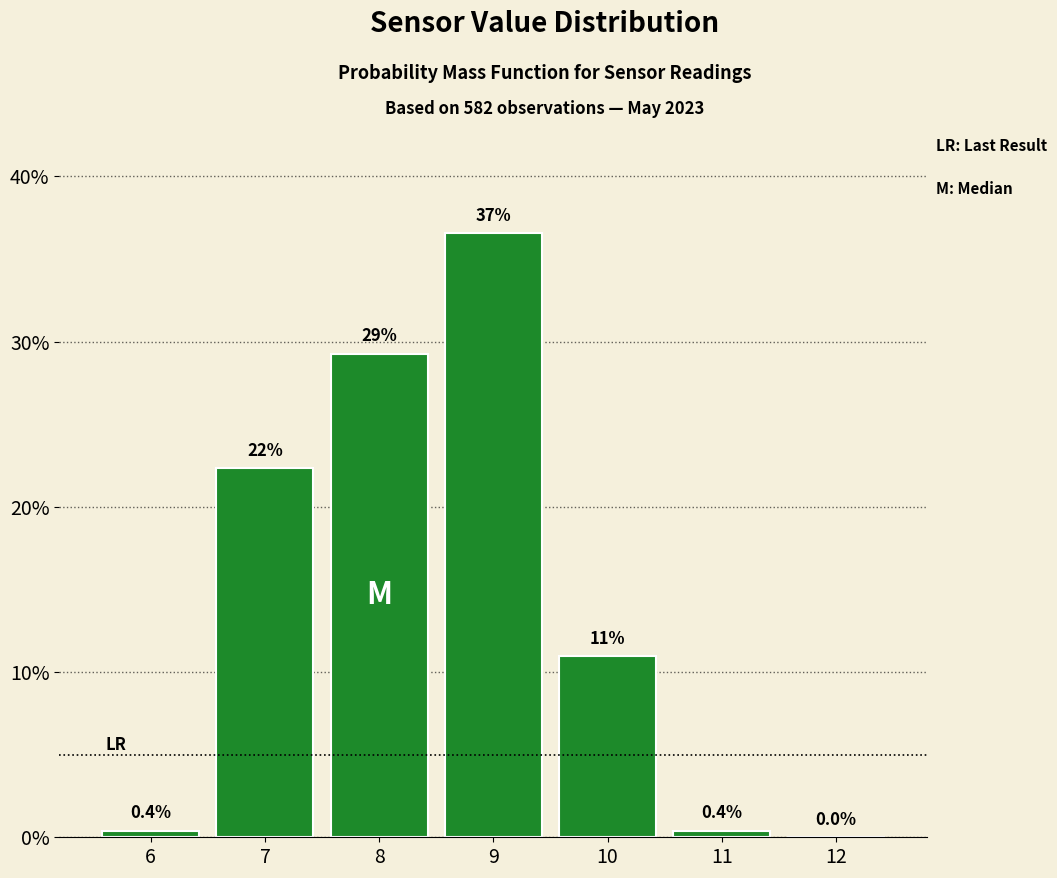

Over which range of the x-axis is the bar tallest?

8.5 to 9.5